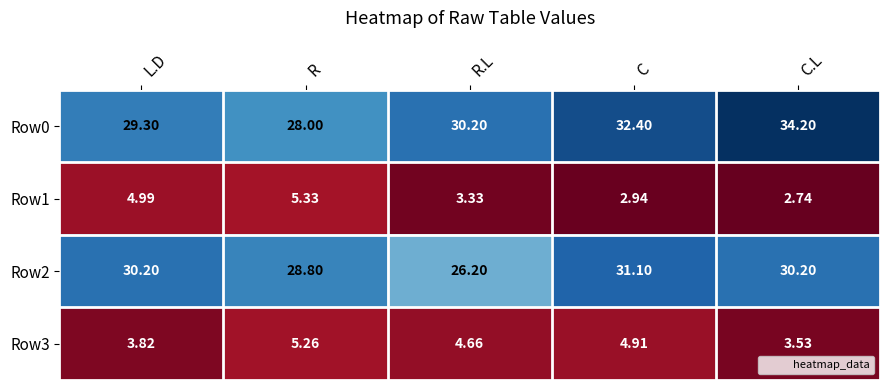

Where does the Row3 series first go above 4?

R